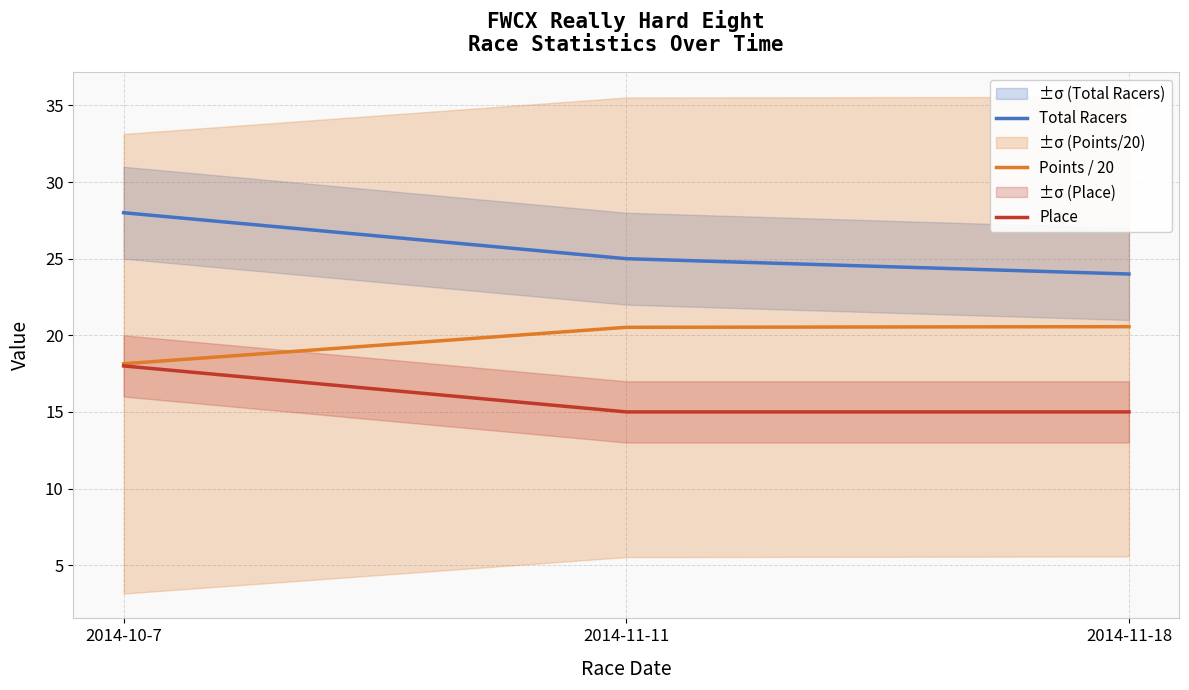

What is the maximum value for Place?

18.0